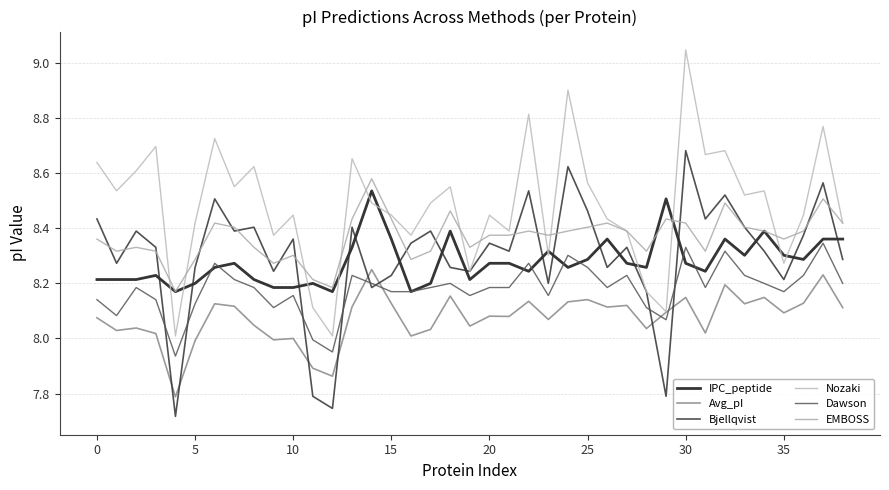

Does the chart have visible grid lines?

Yes